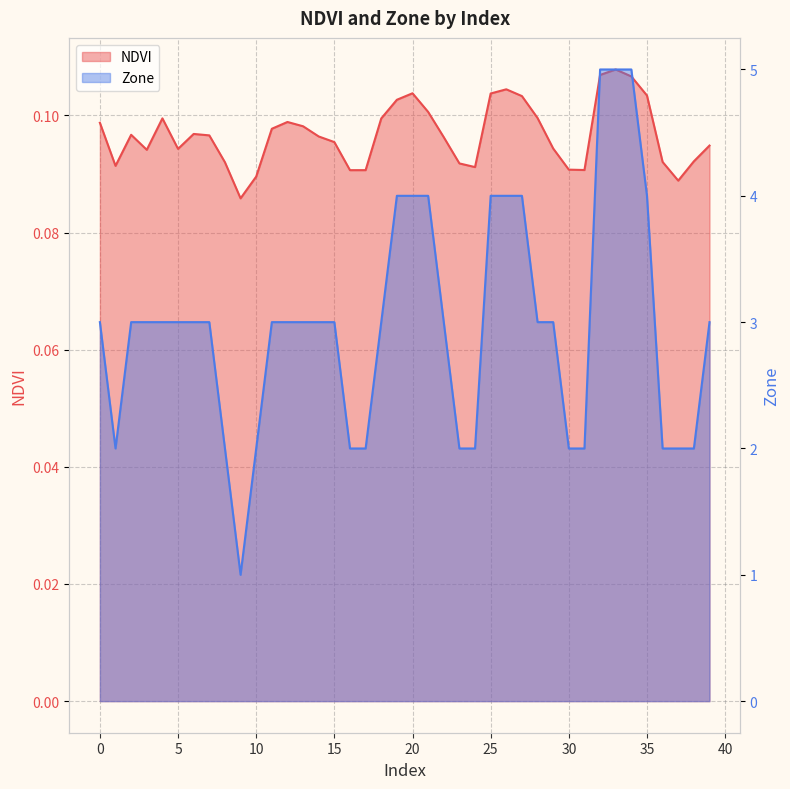

What is the highest value of the Zone series?

5.0